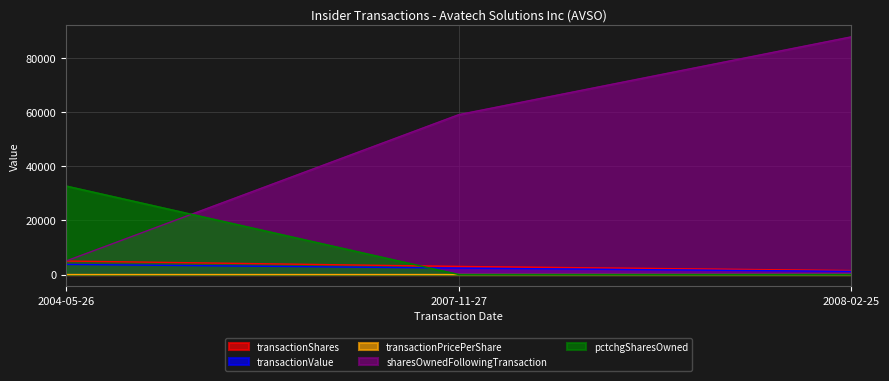

The sharesOwnedFollowingTransaction series shows 87979.0 at 2008-02-25. True or false?

True